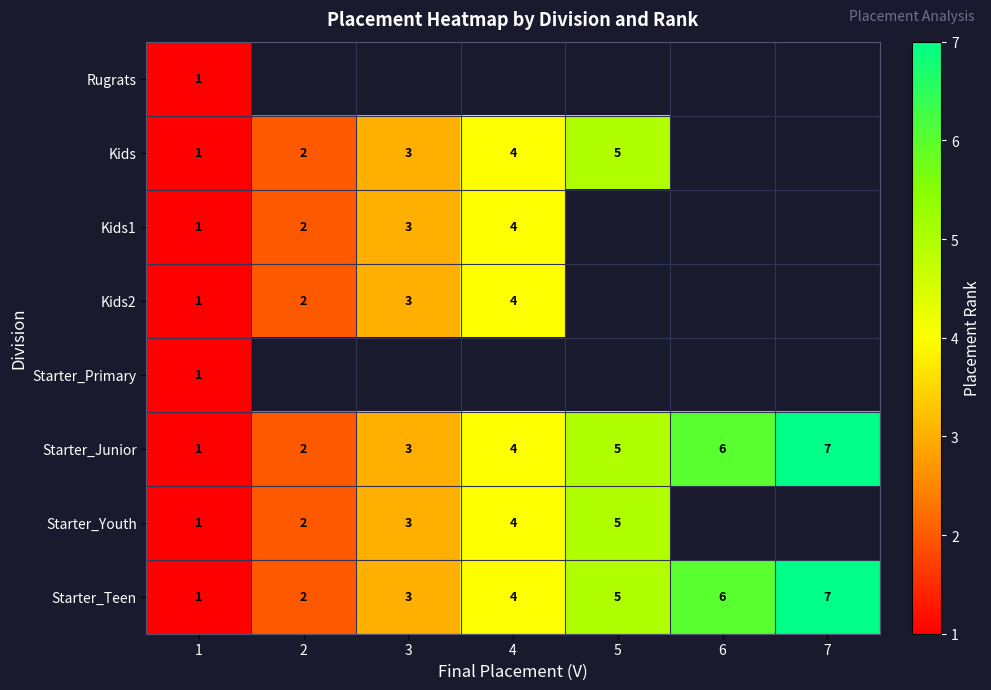

Count the number of categories in the chart.

7